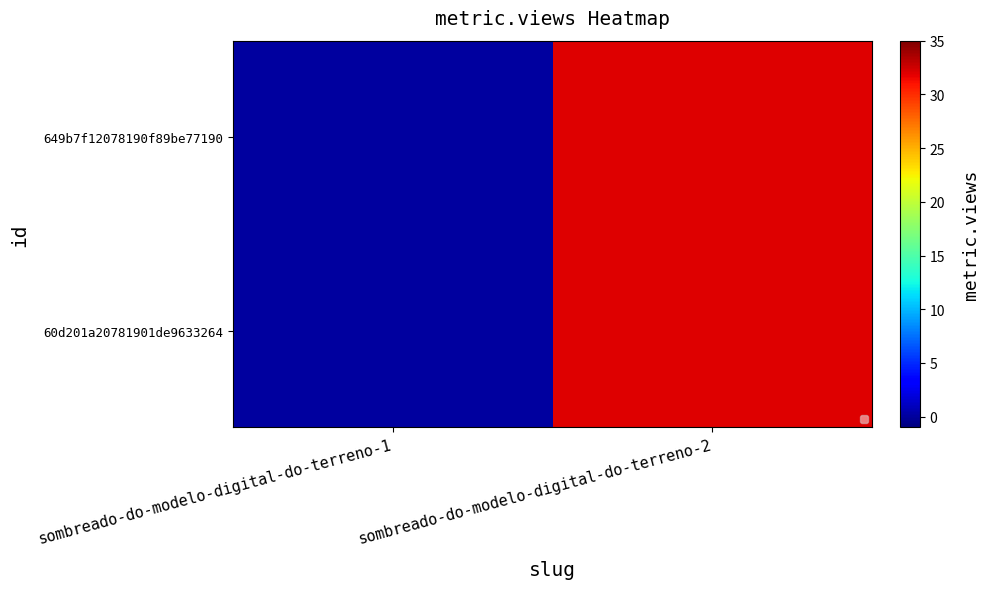

Reading right to left, what are all the values shown in this chart?

649b7f12078190f89be77190: sombreado-do-modelo-digital-do-terreno-2=32	sombreado-do-modelo-digital-do-terreno-1=0
60d201a20781901de9633264: sombreado-do-modelo-digital-do-terreno-2=32	sombreado-do-modelo-digital-do-terreno-1=0